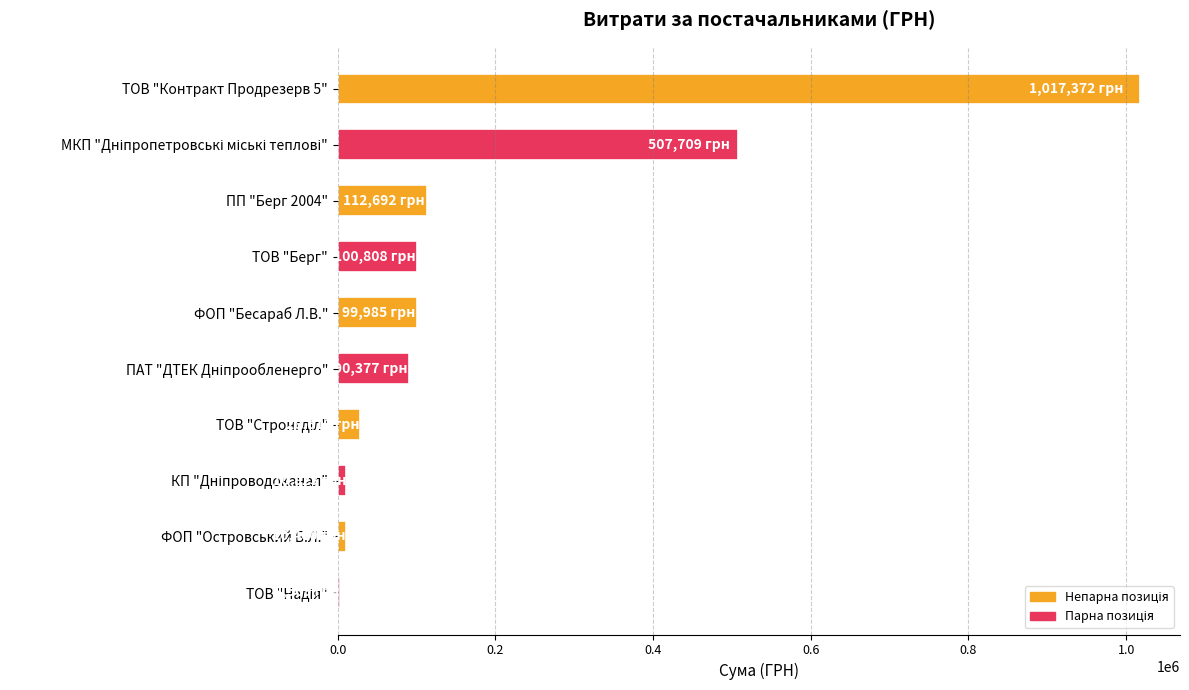

What is the greatest value displayed?

1017371.8